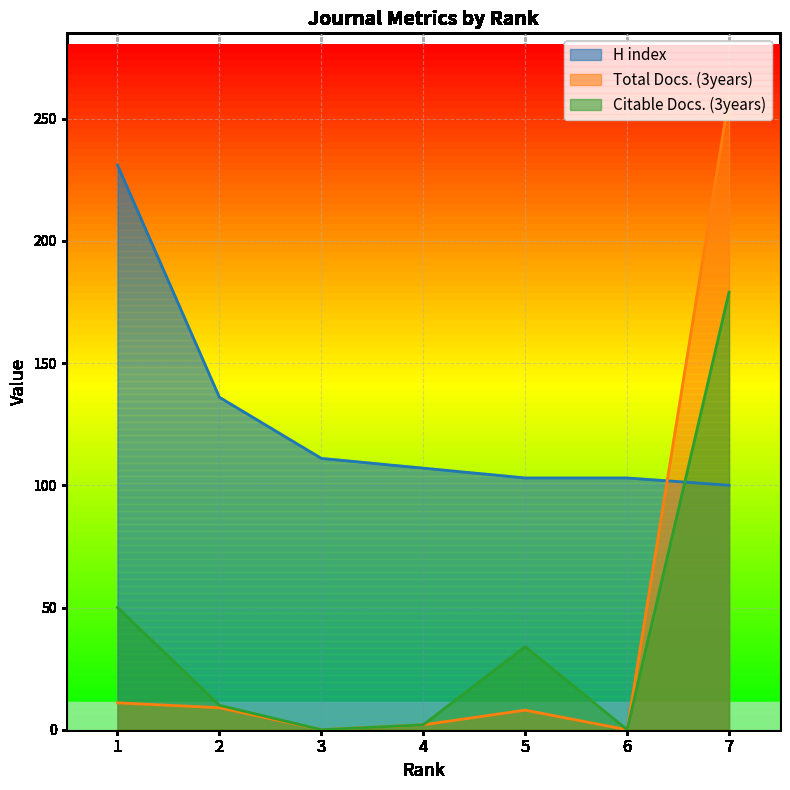

The H index series shows 103 at 5. True or false?

True